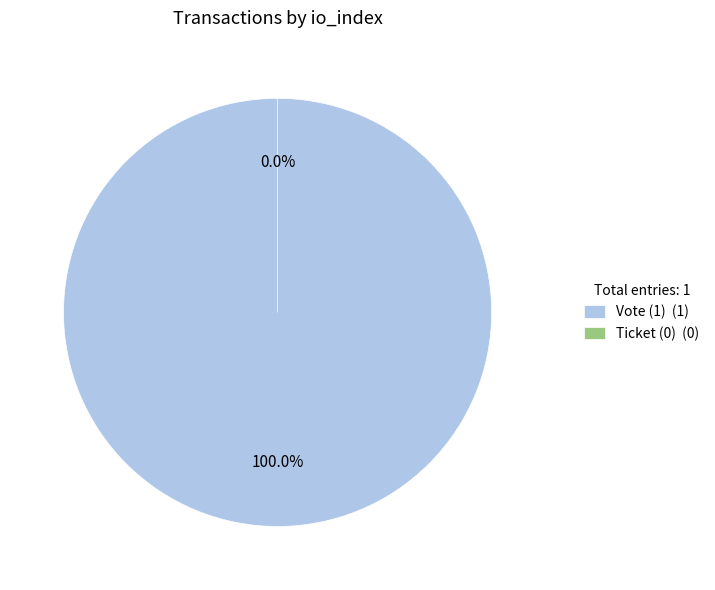

To the nearest percent, what is the difference between the Ticket and Vote slice percentages?

100%